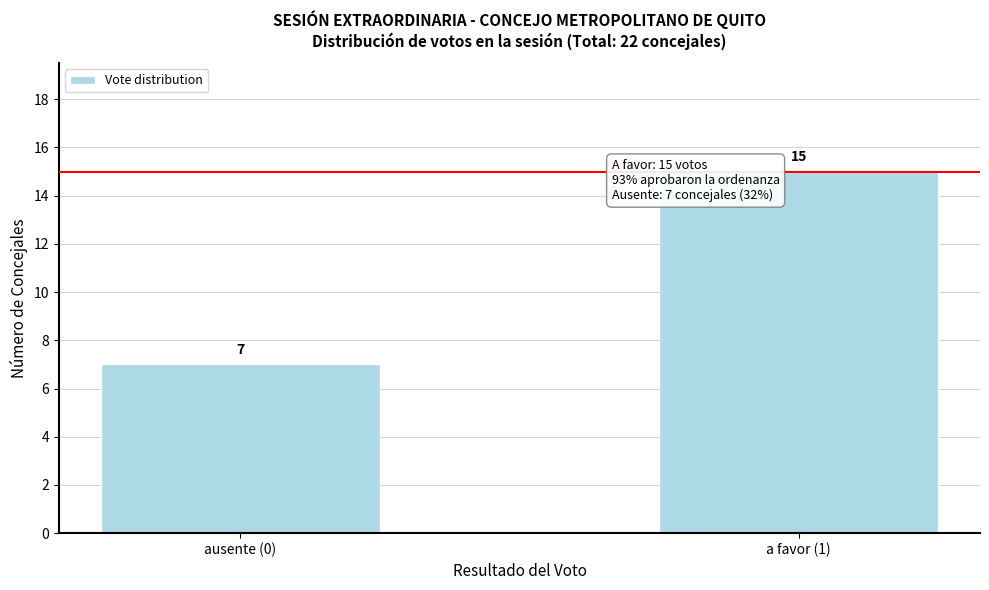

Reading left to right, list all the values displayed in this chart.

7	15